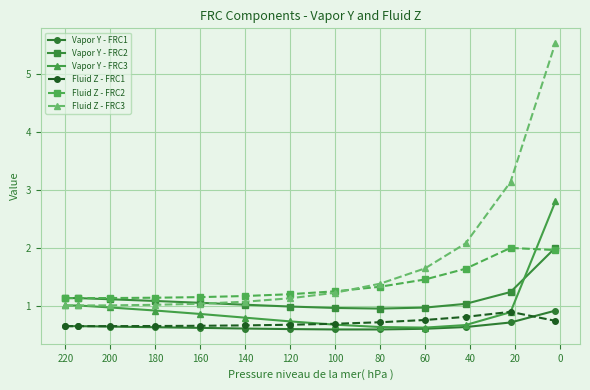

How many lines are shown in the chart?

6